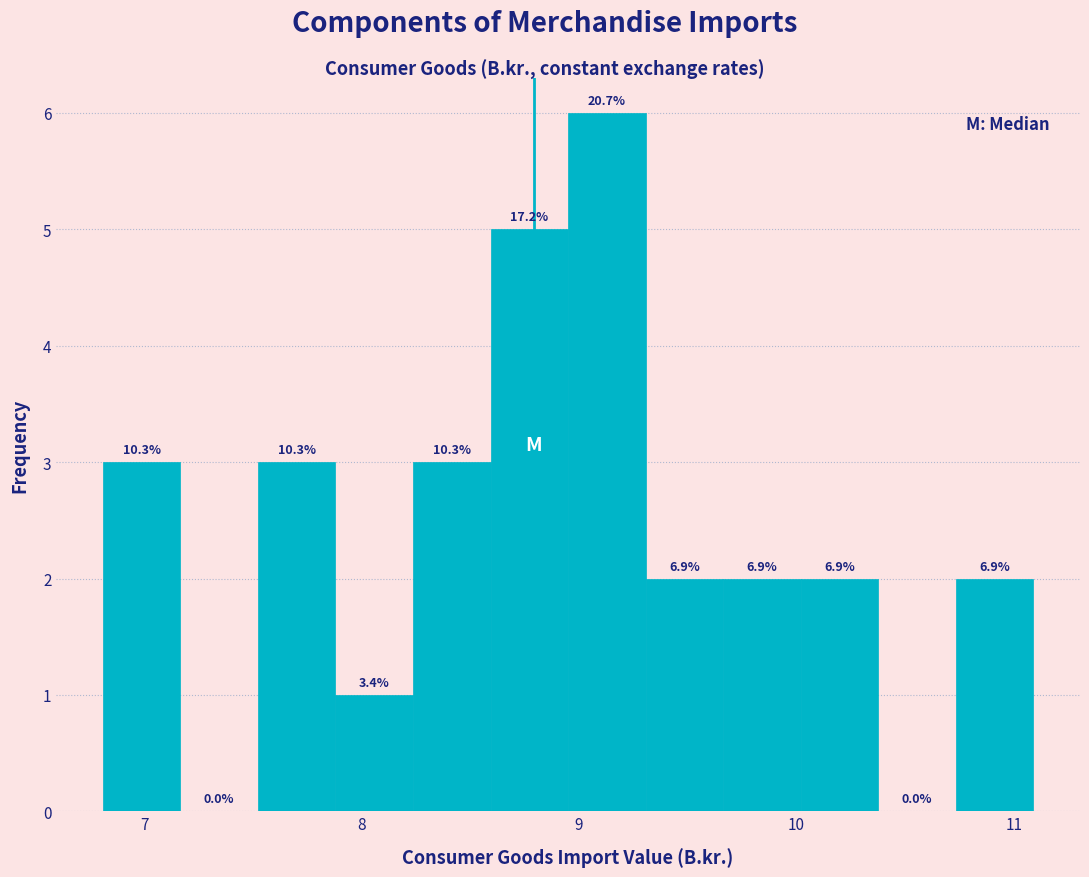

Around what value on the x-axis is the tallest bar? Give the approximate position of its centre, as read against the axis.

9.1